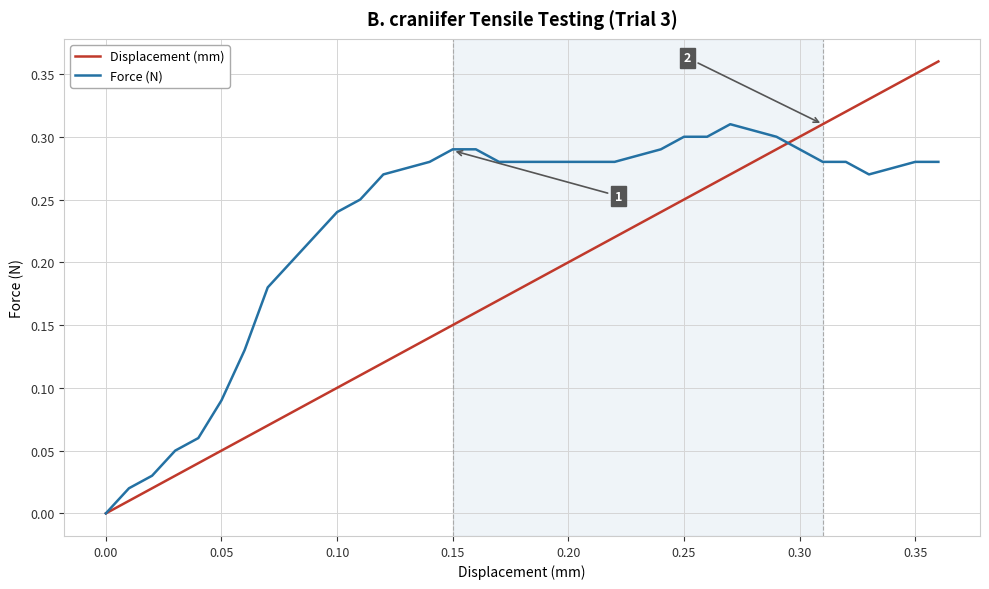

Rank the series by their average value, from highest to lowest.

Force (N), Displacement (mm)